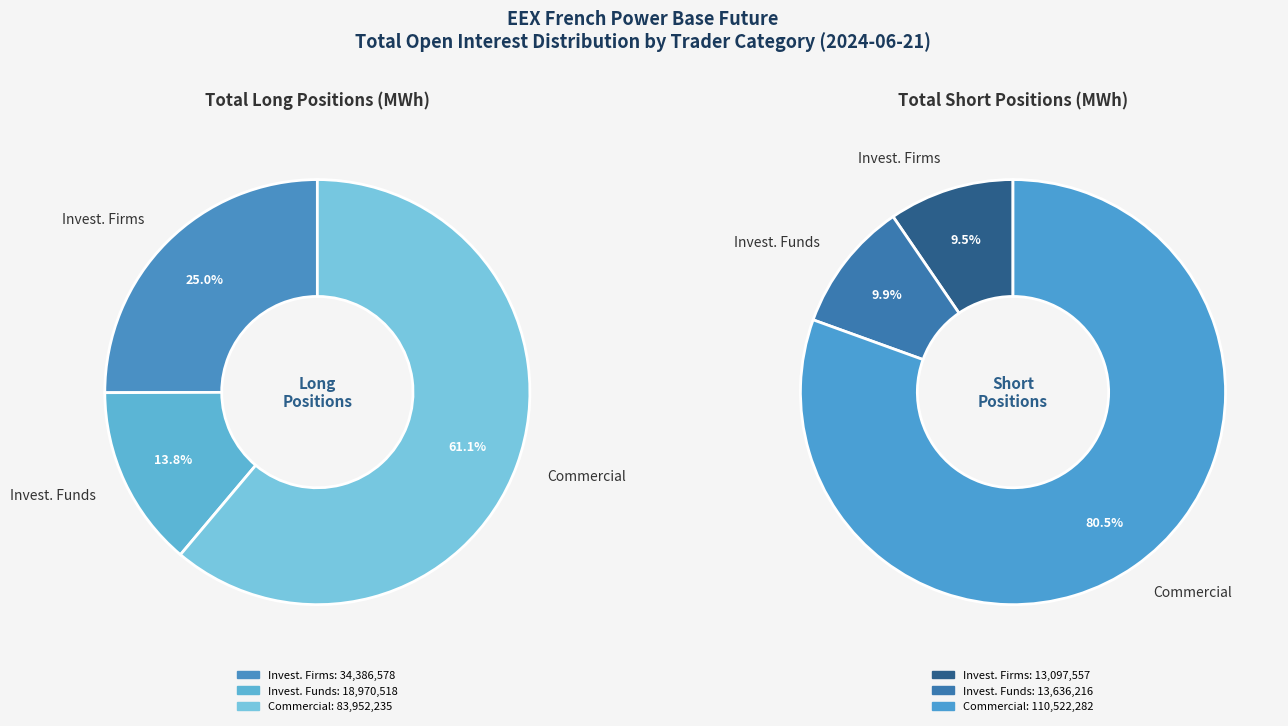

Which series changed the most between Investment Firms or credit institutions and Commercial Undertakings?

Short